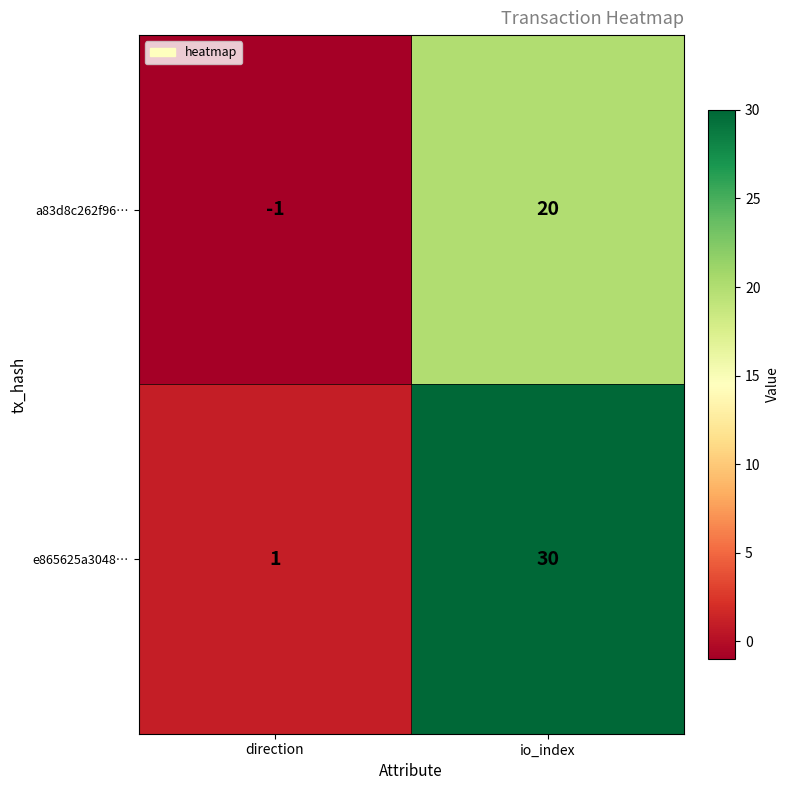

What is the difference between the highest and lowest values at io_index?

10